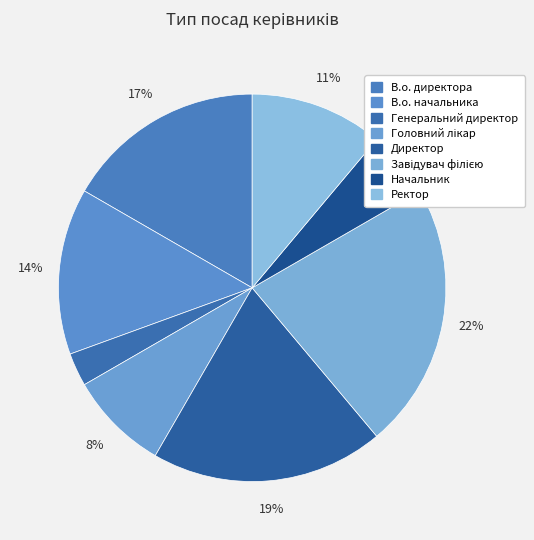

Is there any slice that represents more than half of the pie?

No